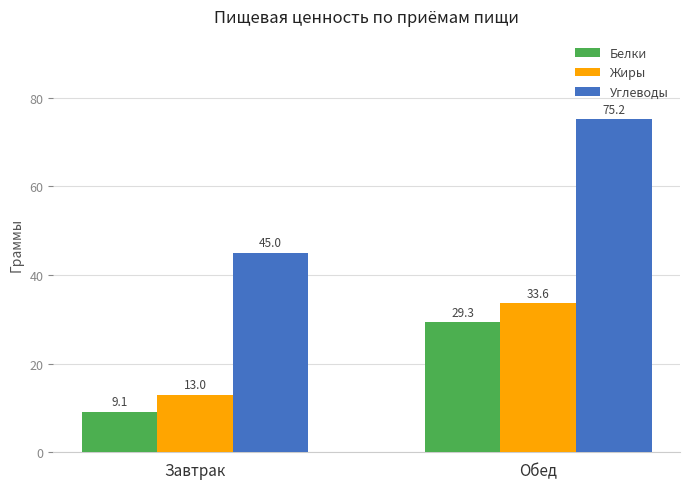

Rank the series at Обед from highest to lowest value.

Углеводы, Жиры, Белки